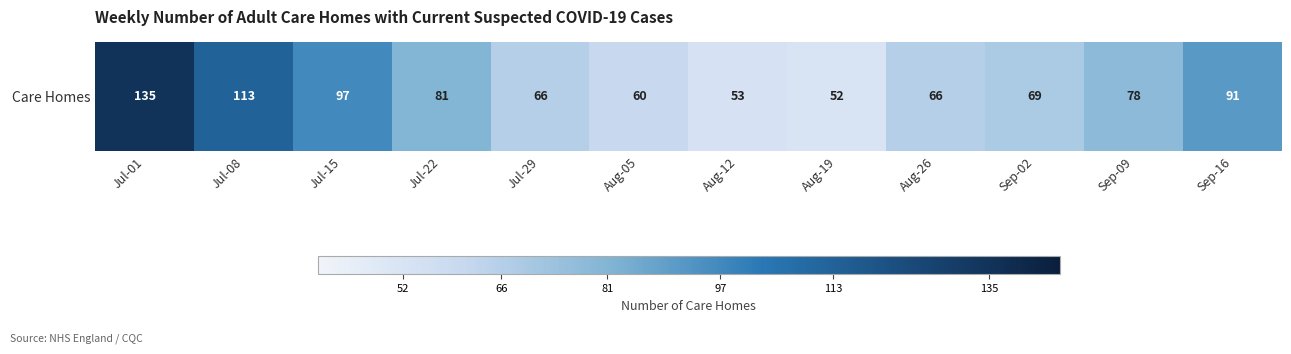

What is the difference between the maximum and minimum values?

83